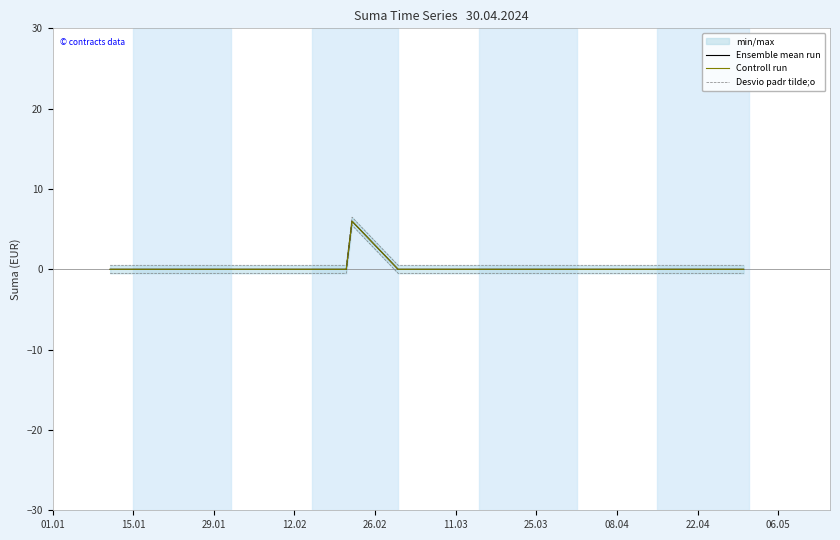

How many values in Ensemble mean run are above zero?

1